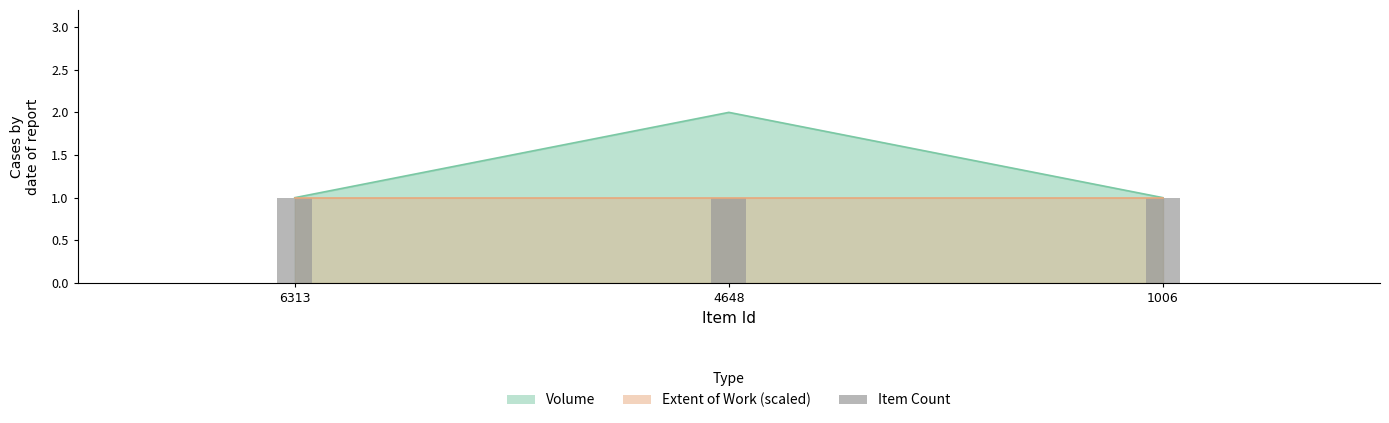

Rank the categories by value from lowest to highest.

6313, 1006, 4648